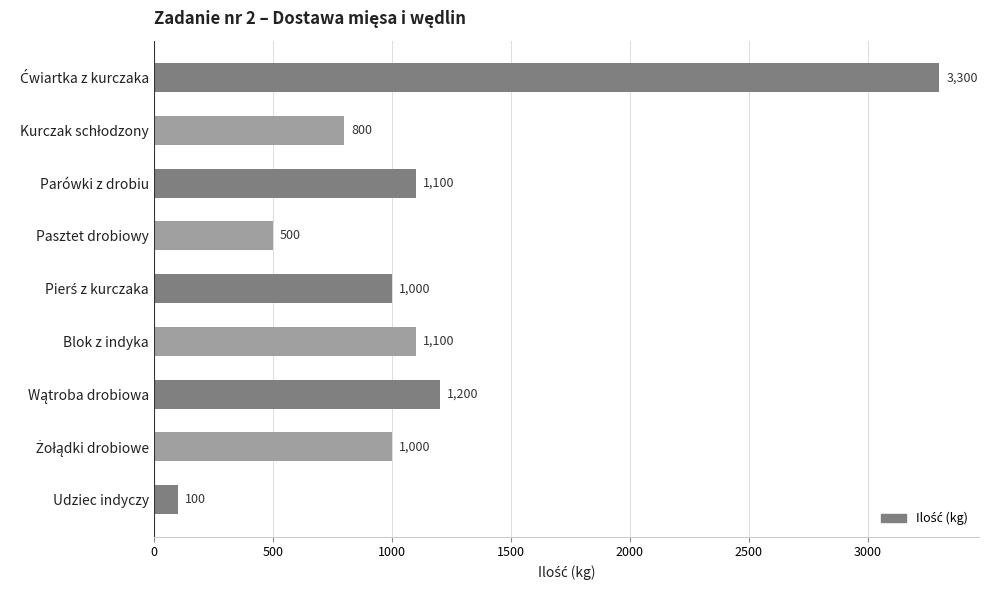

What is the sum of all values?

10100